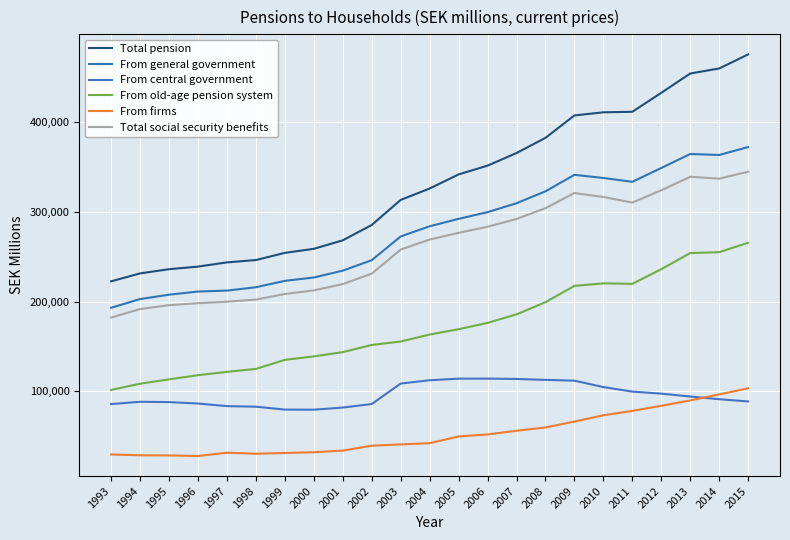

Is it true that Total social security benefits equals 283288 at 2006?

True